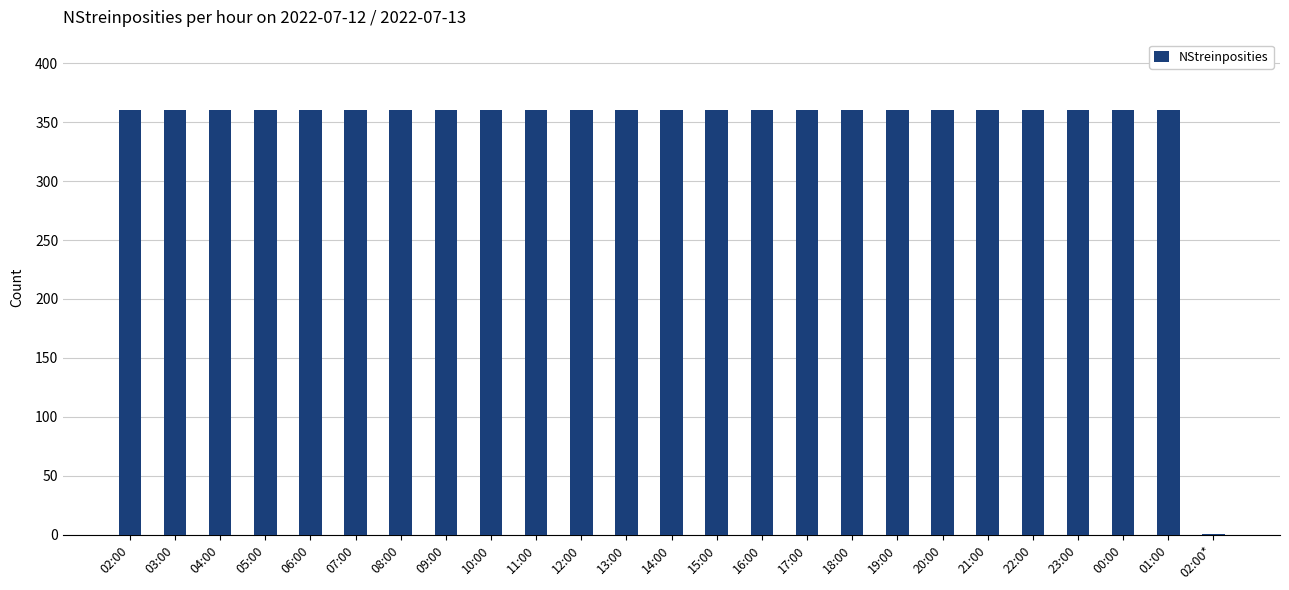

What is the ratio of the value at 06:00 to the value at 00:00?

1.0